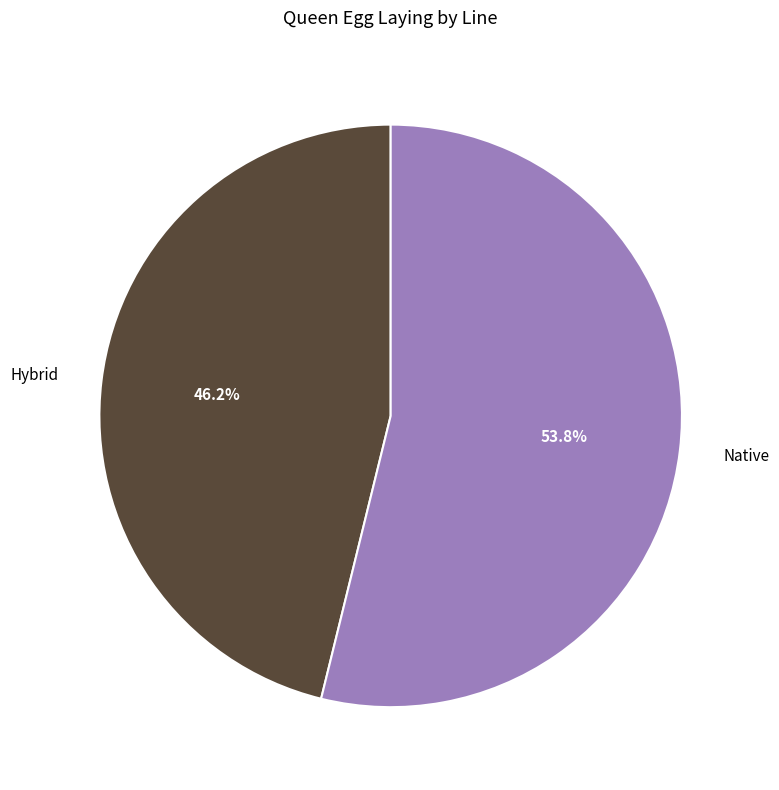

To the nearest percent, what is the average slice percentage?

50%